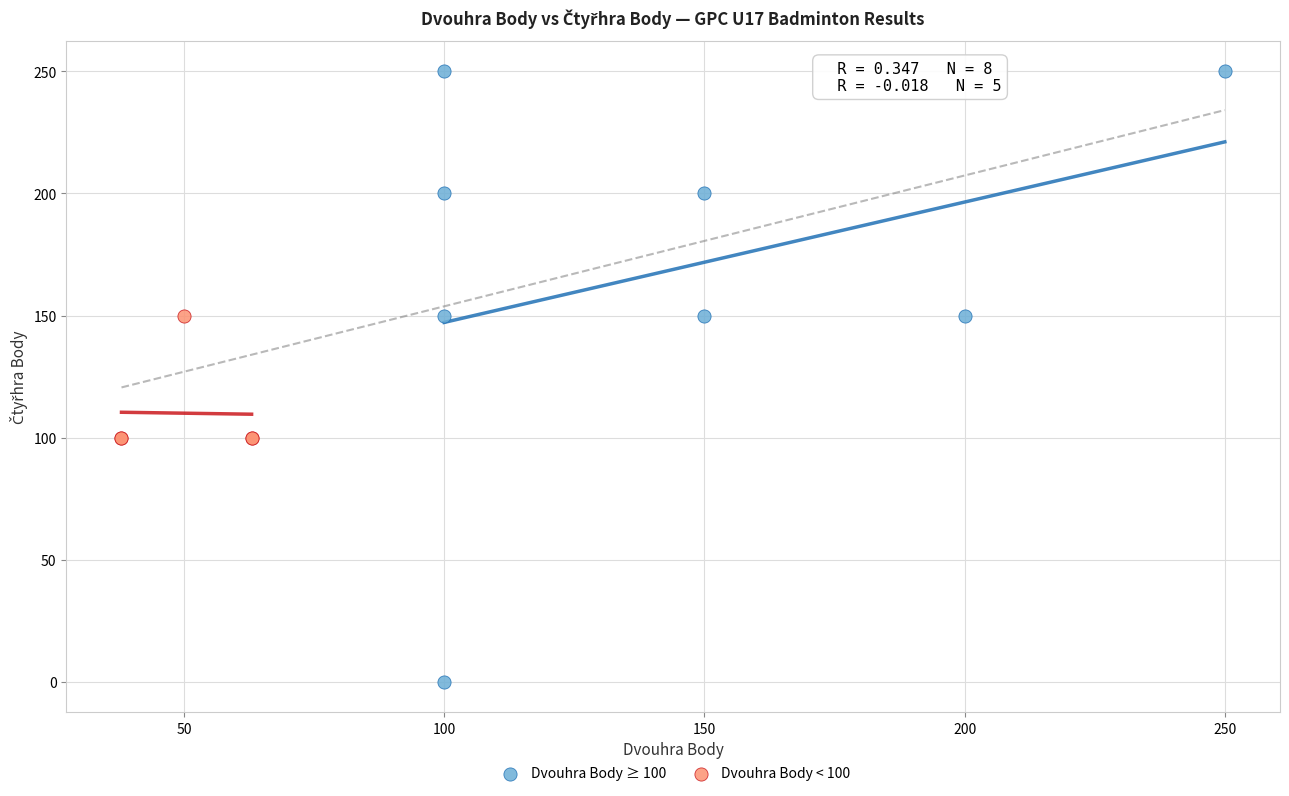

What are all the series names shown in the legend?

Dvouhra Body ≥ 100, Dvouhra Body < 100